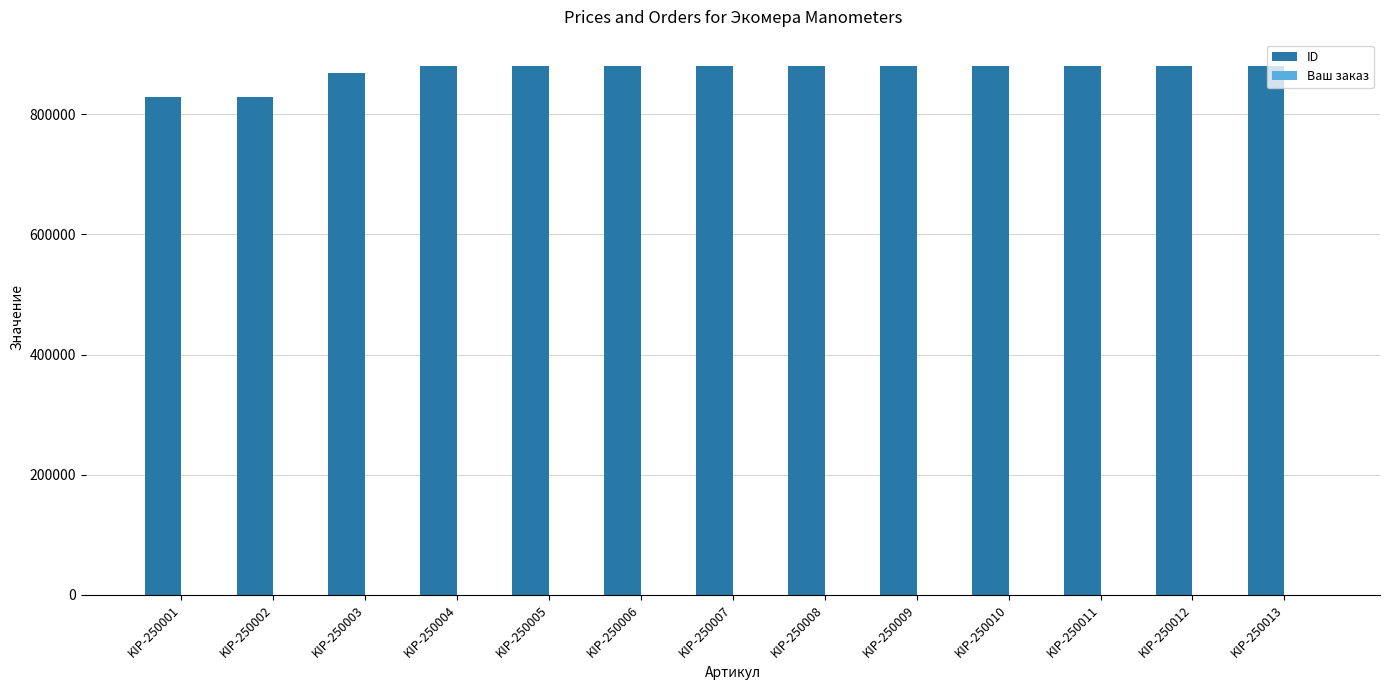

What is the sum of all ID values?

11324663